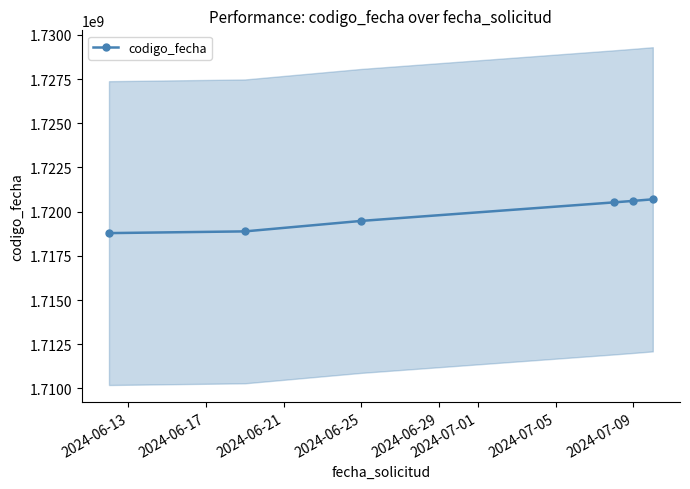

What is the difference between the maximum and minimum values?

1912127